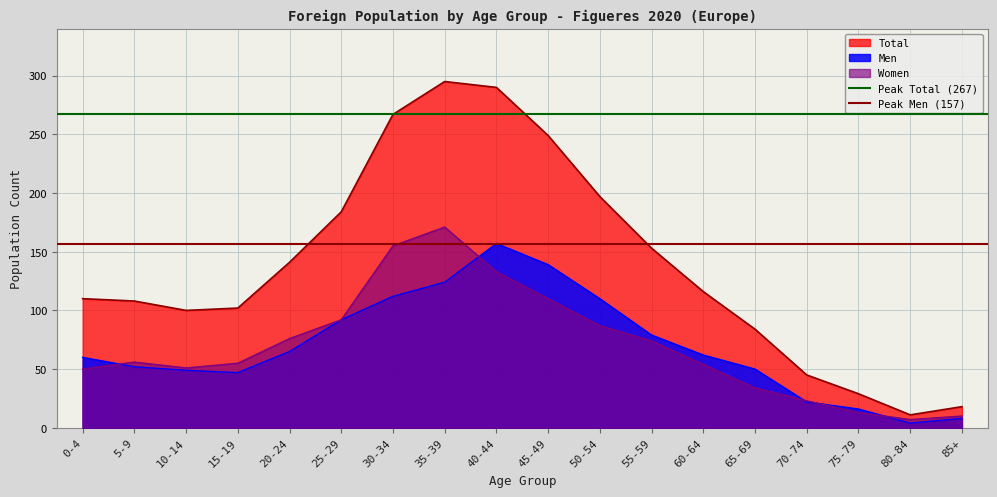

What value does the Peak Total (267) series have at 0-4?

267